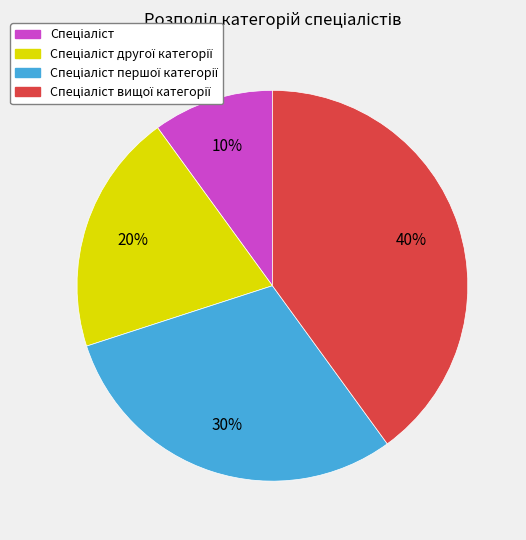

Is there a majority slice in this chart?

No